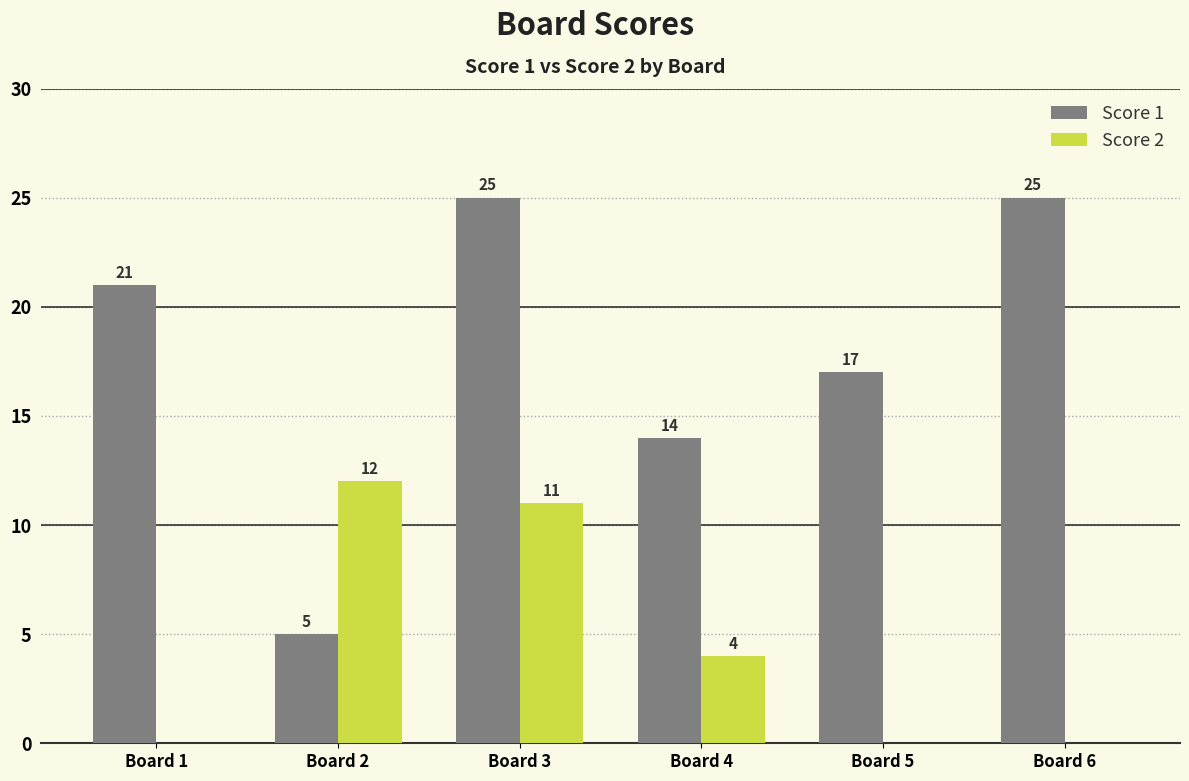

Reading right to left, what are all the values shown in this chart?

Score 1: 25	17	14	25	5	21
Score 2: 0	0	4	11	12	0